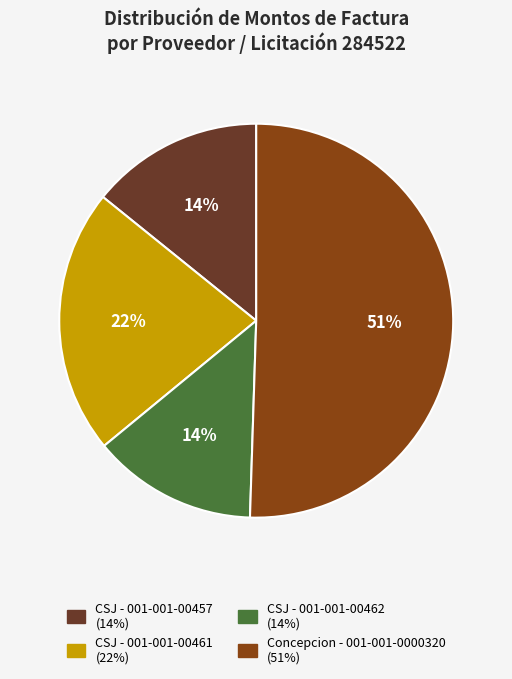

Count the number of slices in the pie.

4